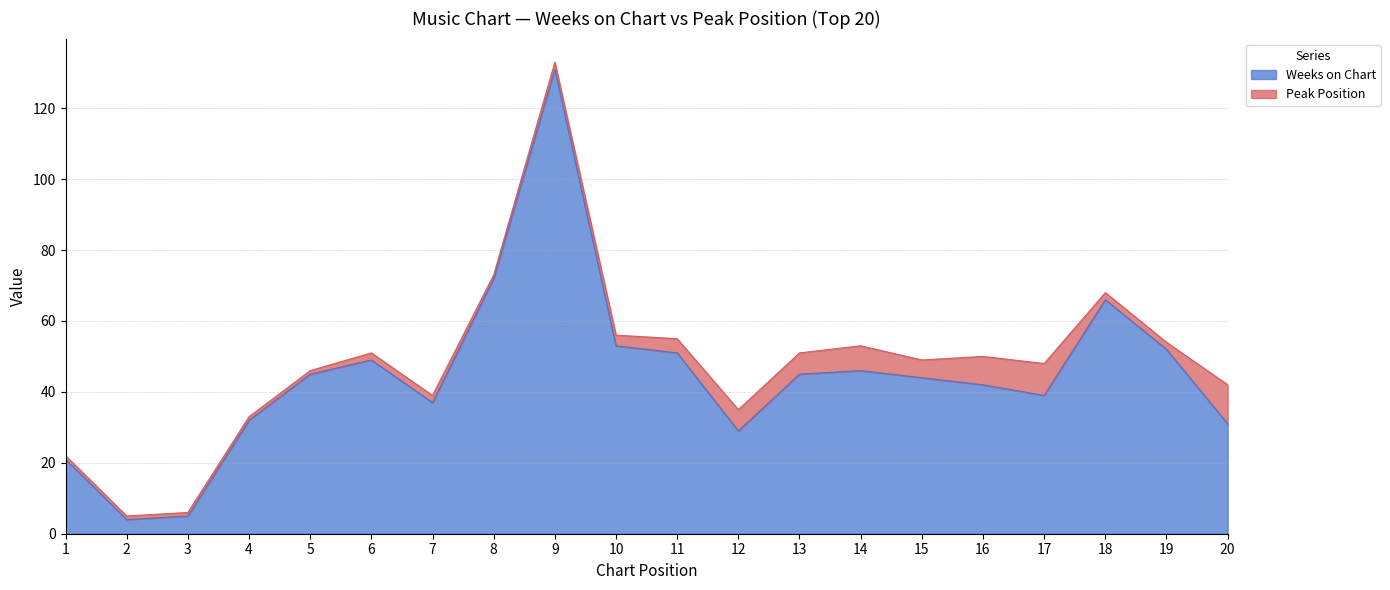

The chart shows a value of 19 at 13. True or false?

False